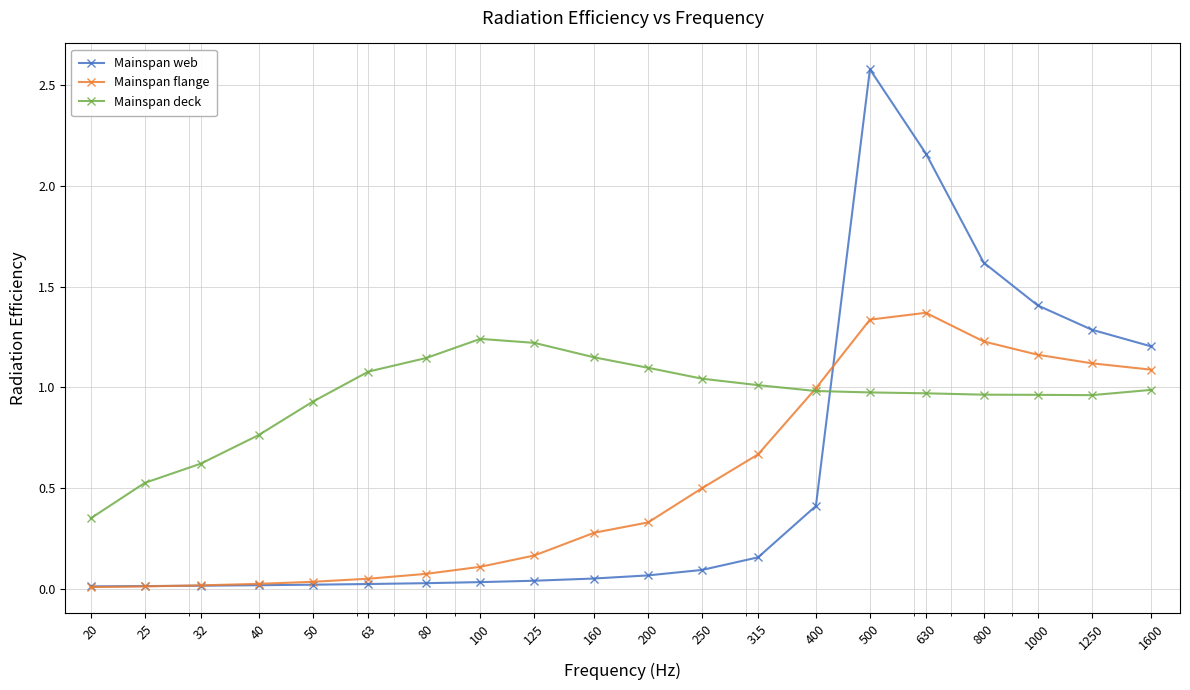

Which series has the largest total across all categories?

Mainspan deck